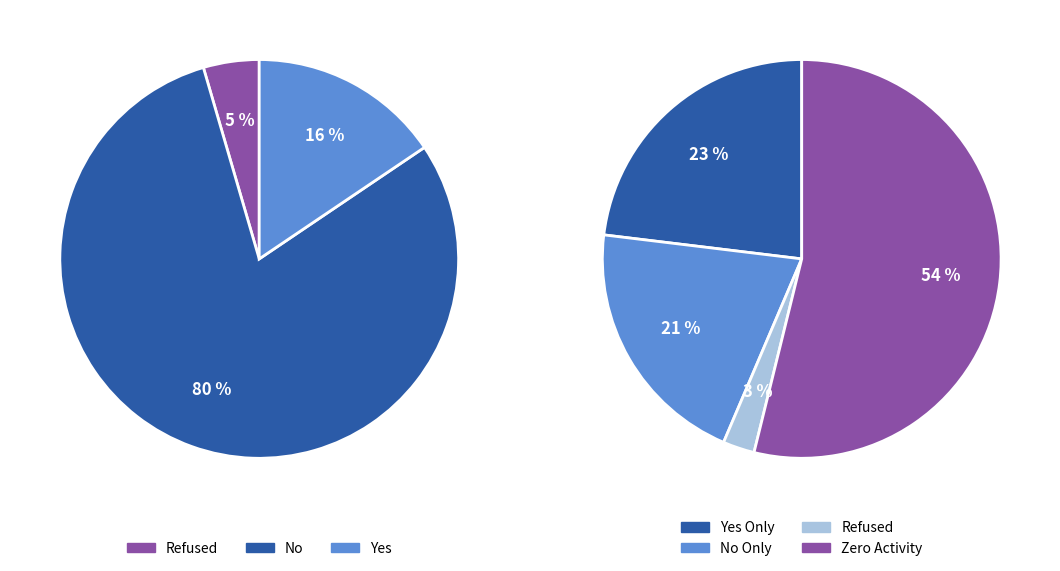

Is Grady the majority of the pie?

No